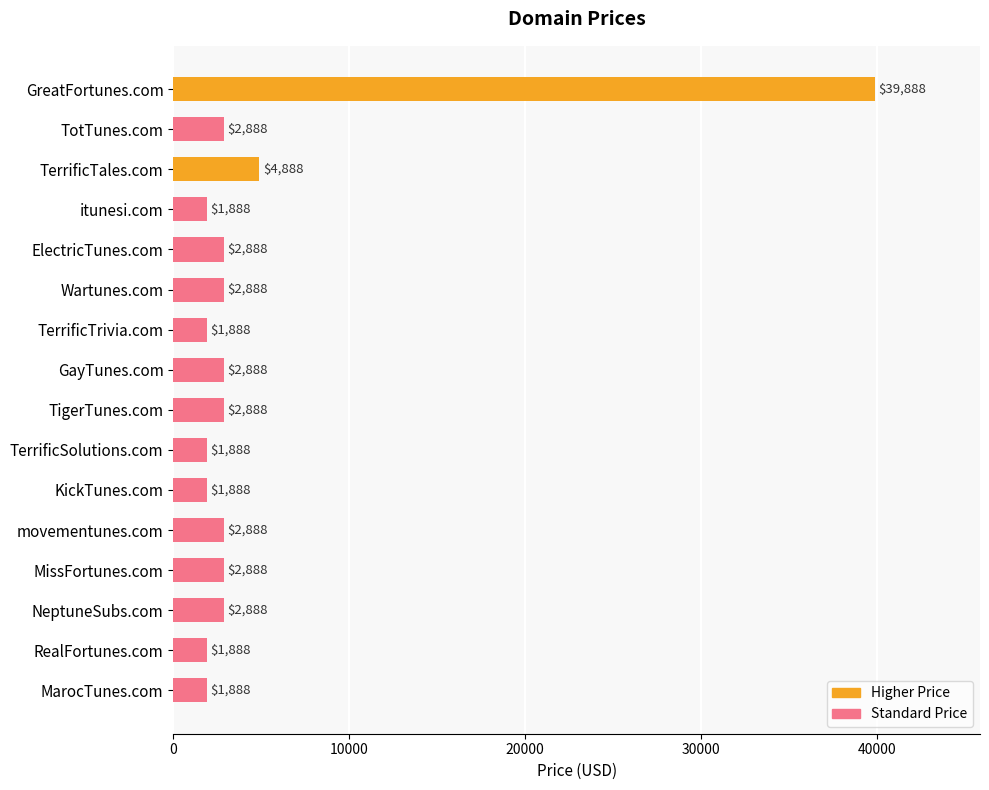

What is the value of the 16th bar from the top?

1888